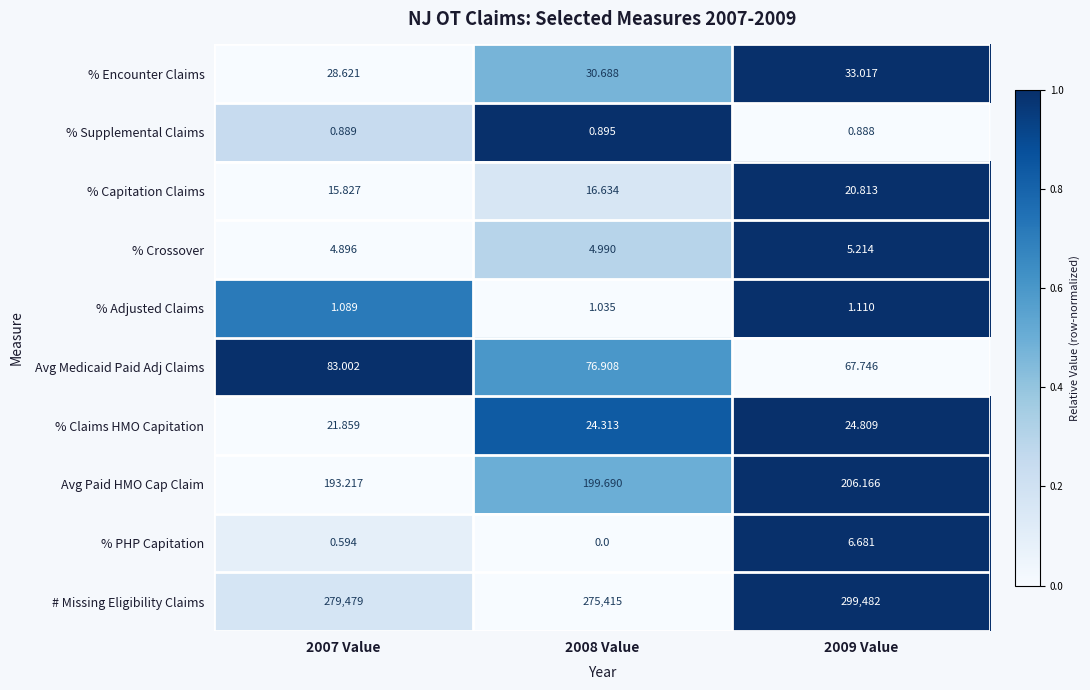

List the series in order of their peak value, highest first.

# Missing Eligibility Claims, Avg Paid HMO Cap Claim, Avg Medicaid Paid Adj Claims, % Encounter Claims, % Claims HMO Capitation, % Capitation Claims, % PHP Capitation, % Crossover, % Adjusted Claims, % Supplemental Claims